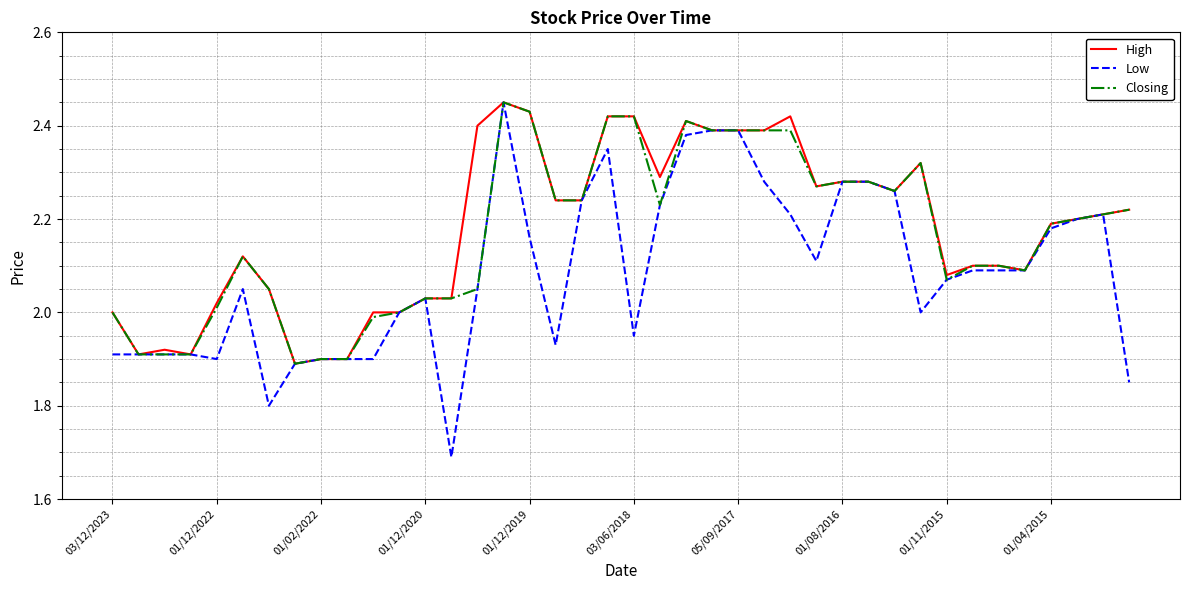

Which series has the widest spread of values?

Low